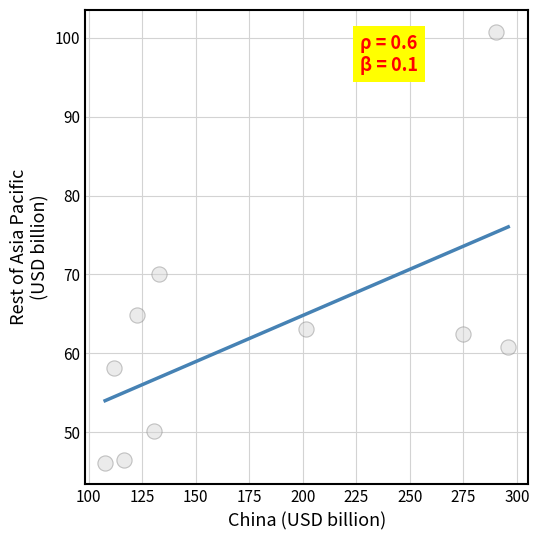

What Y value in the scatter plot is closest to 73?

70.1